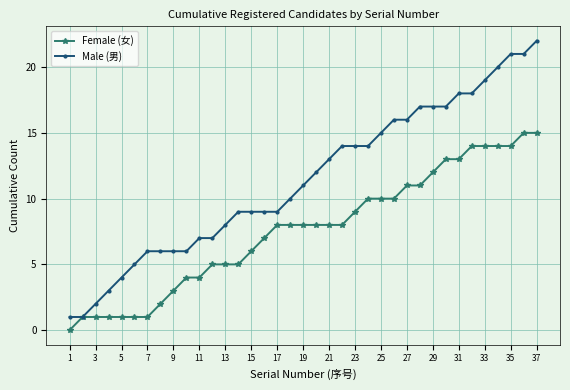

What is the maximum value for Female (女)?

15